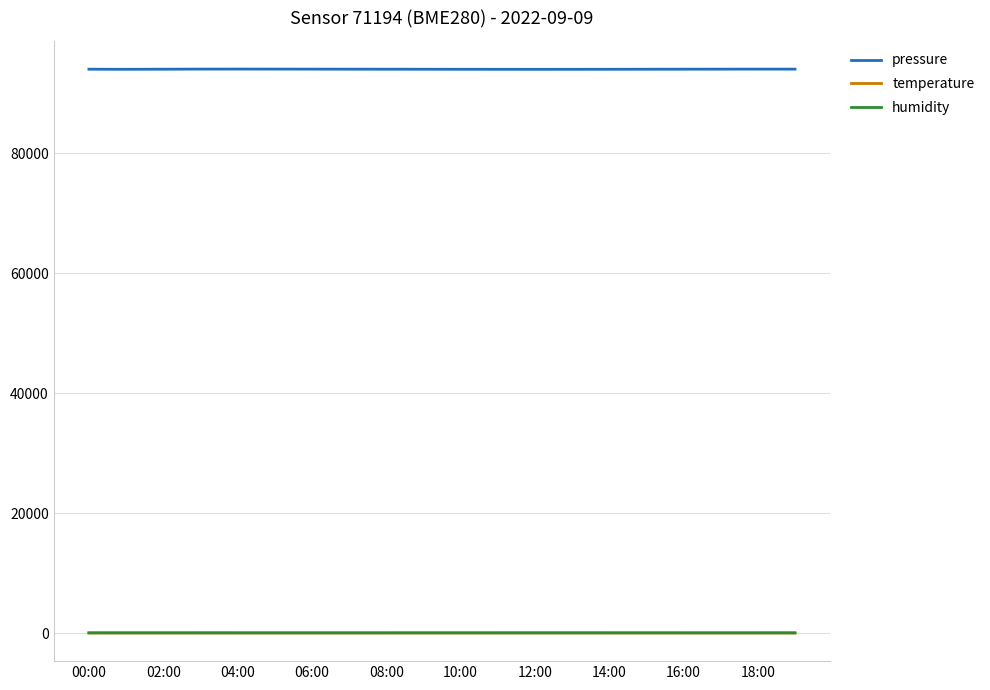

Which series has the largest total across all categories?

pressure